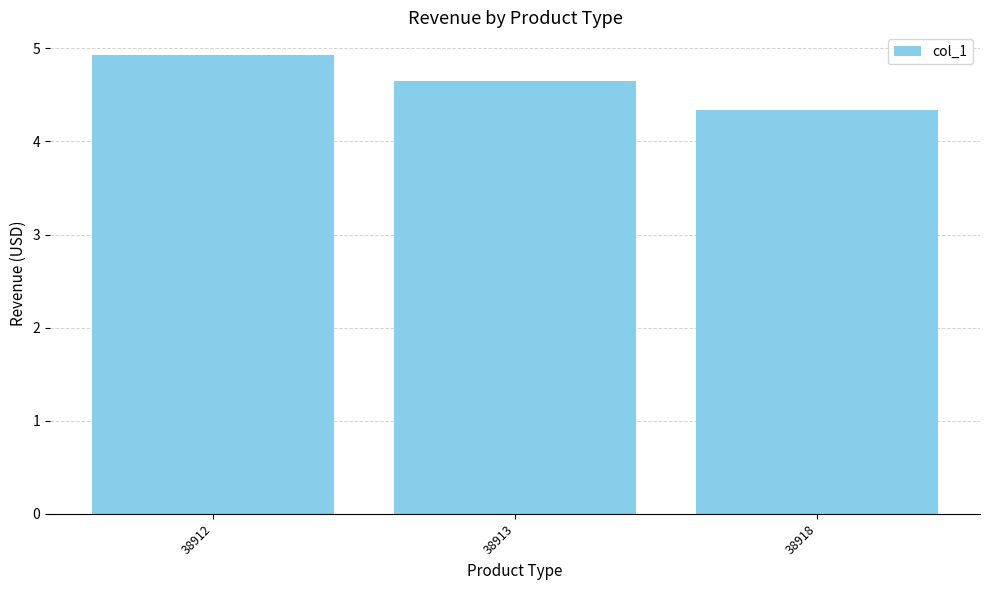

Rank the categories by value from highest to lowest.

38912, 38913, 38918